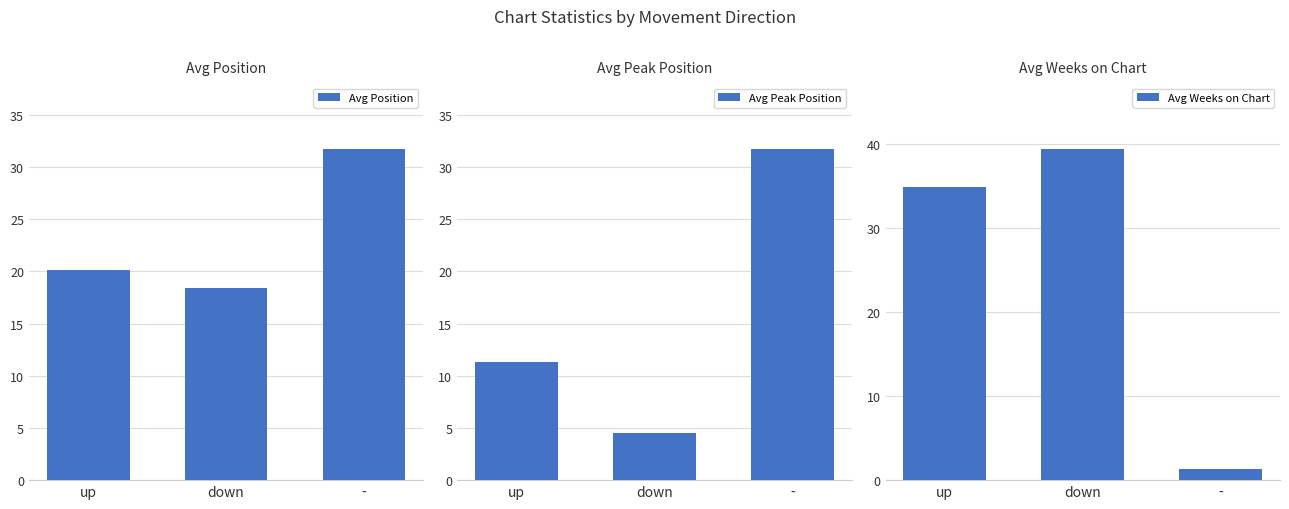

What is the label of the 3rd bar from the right?

up